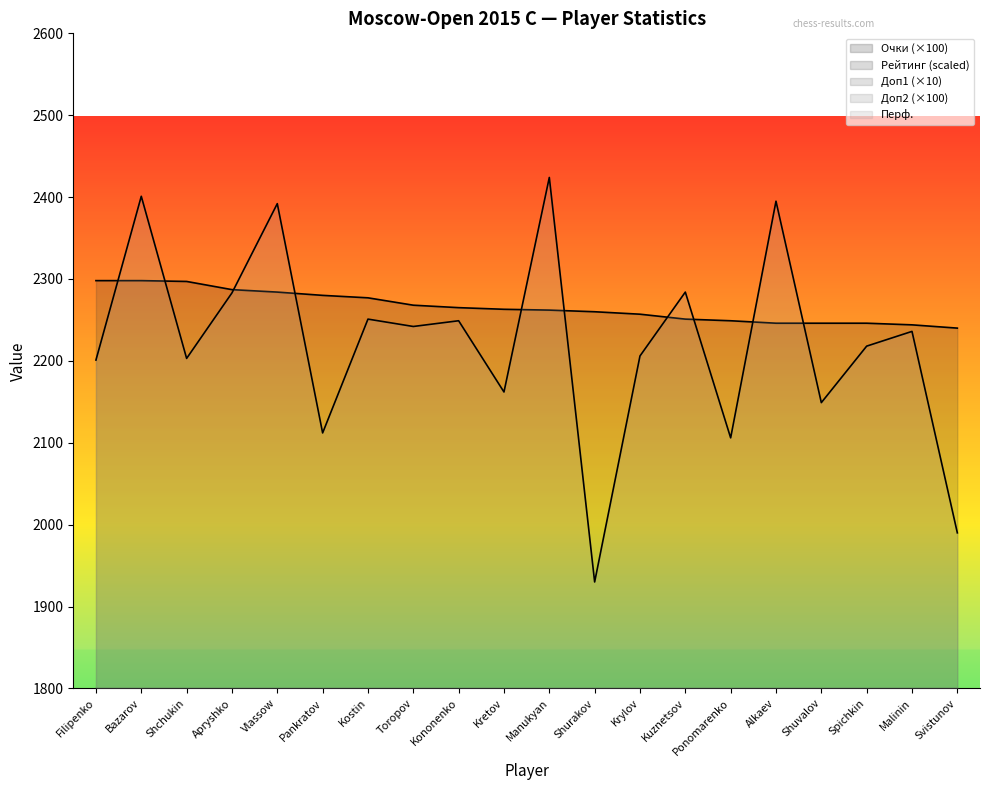

Which series changed the most between Toropov and Krylov?

Доп2